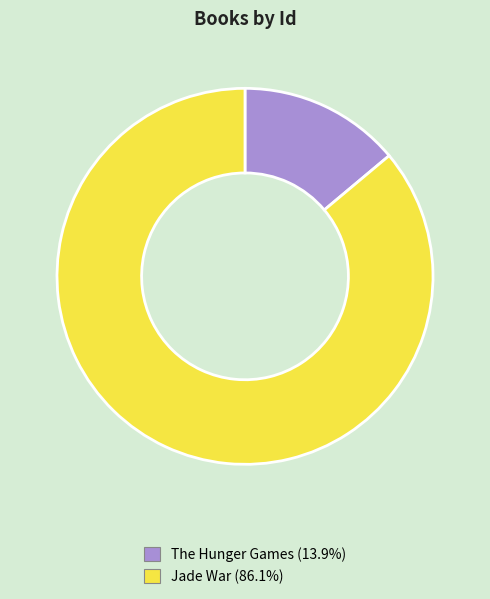

Do The Hunger Games and Jade War together represent more than half of the pie?

Yes